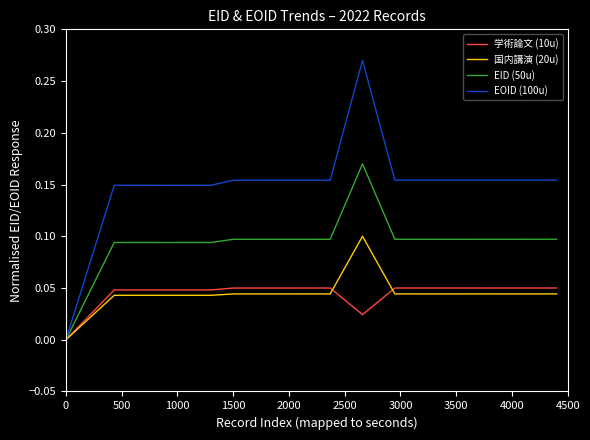

Rank the series by their maximum value, from highest to lowest.

EOID (100u), EID (50u), 国内講演 (20u), 学術論文 (10u)